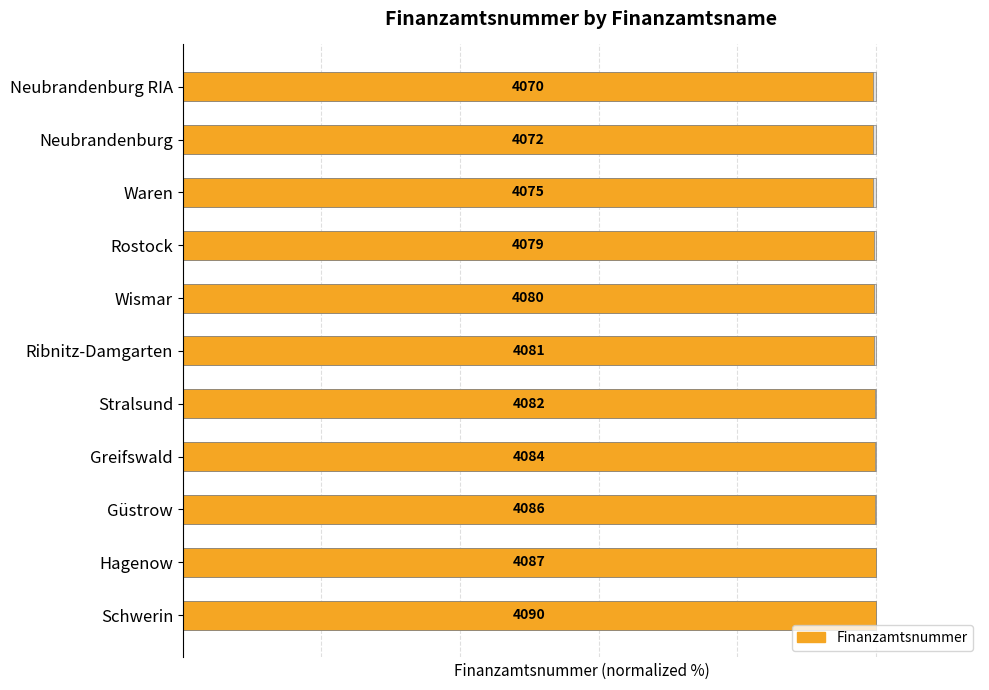

What is the ratio of the value at Wismar to the value at Rostock?

1.0